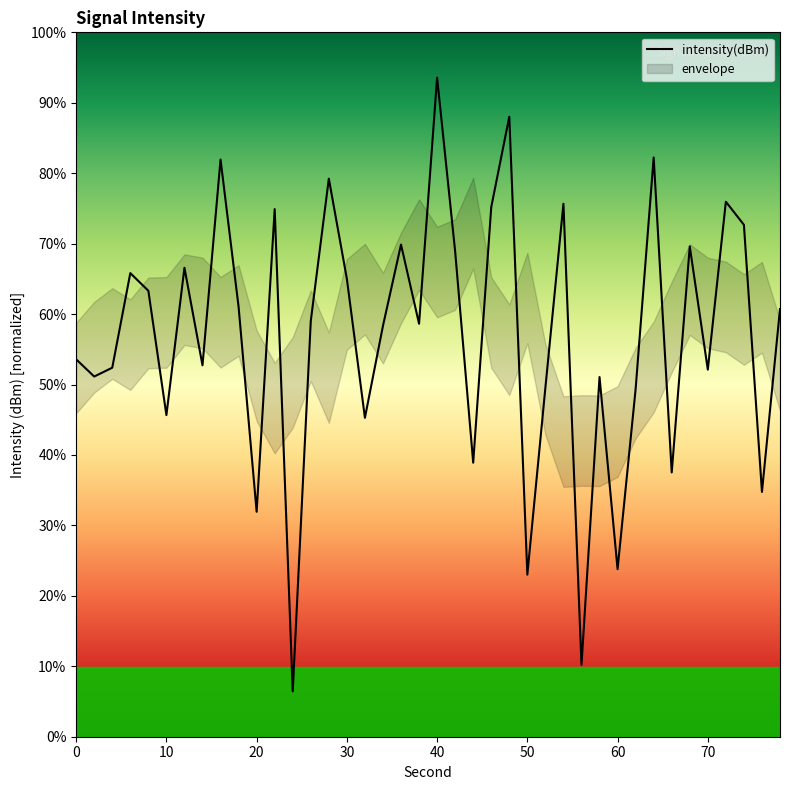

What is the sum of all values?

-4612.7